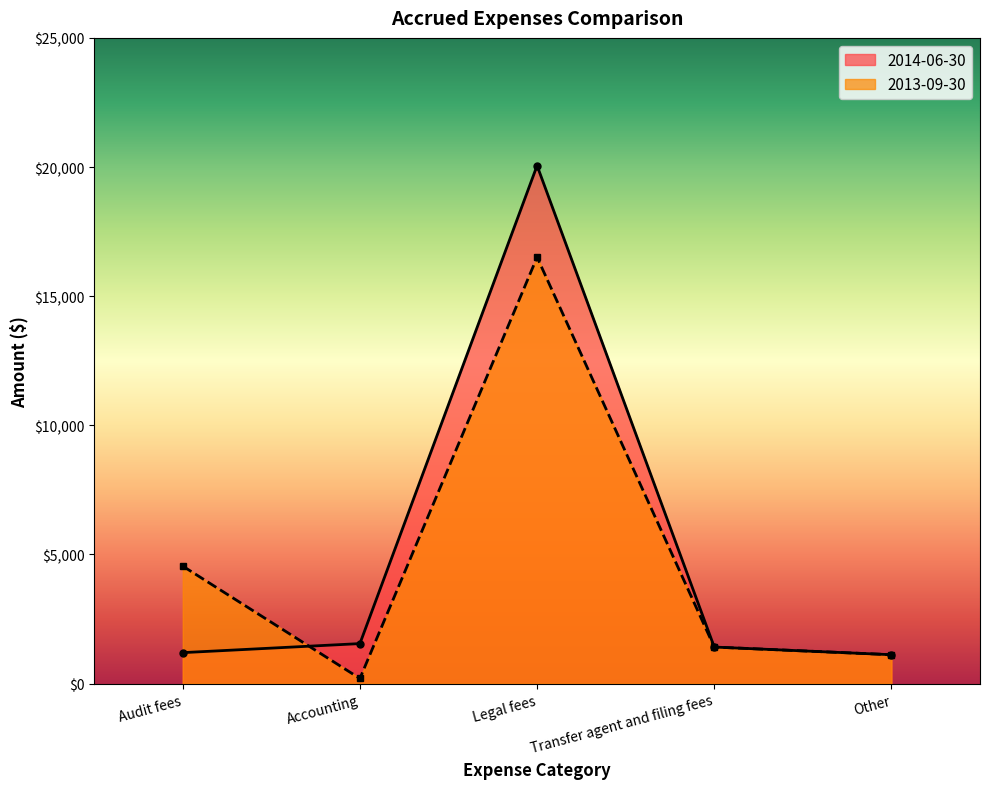

What is the highest value of the 2014-06-30 series?

20055